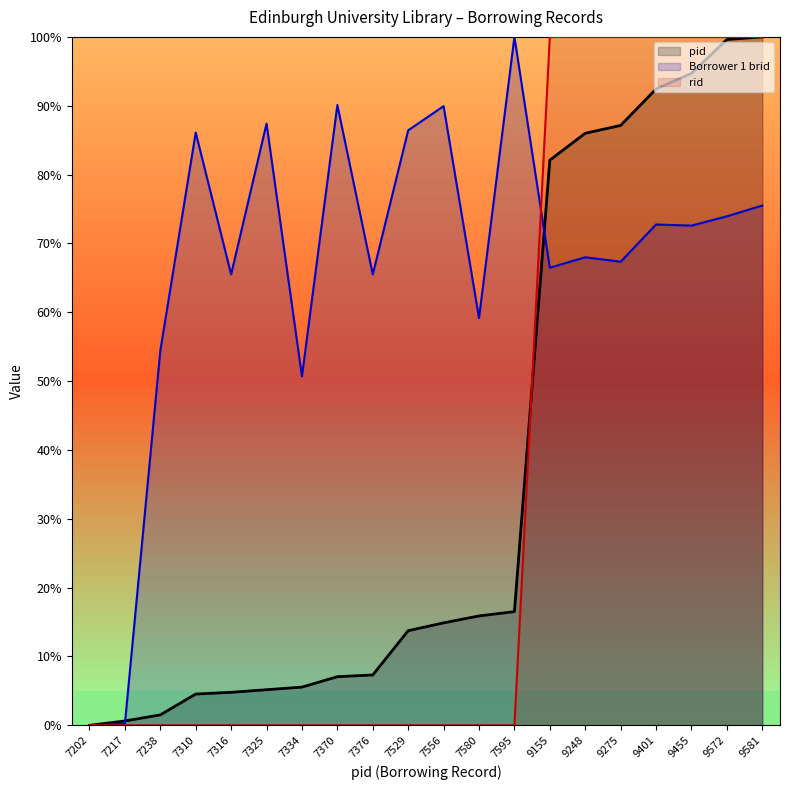

True or false: rid and Borrower 1 brid cross at least once.

True